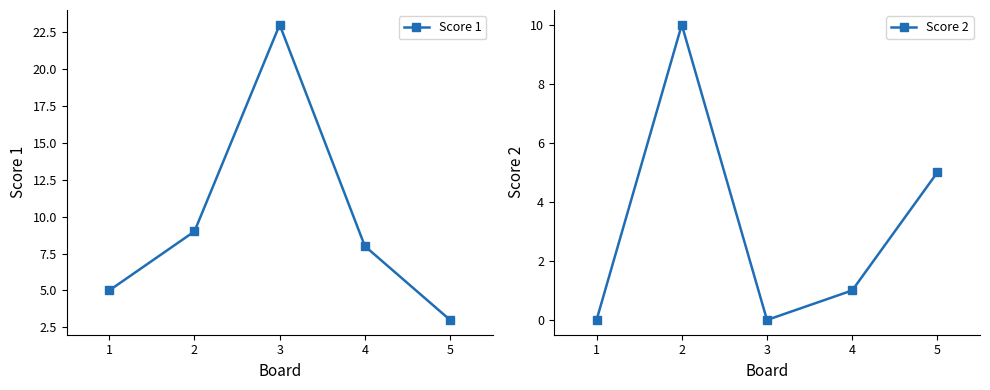

Which series has the largest total across all categories?

Score 1